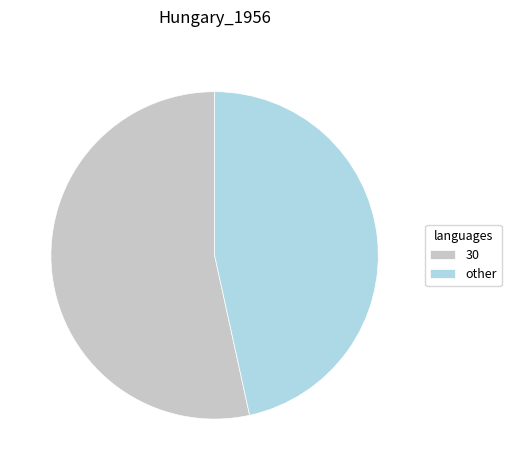

Which has a higher value, other or 30?

30